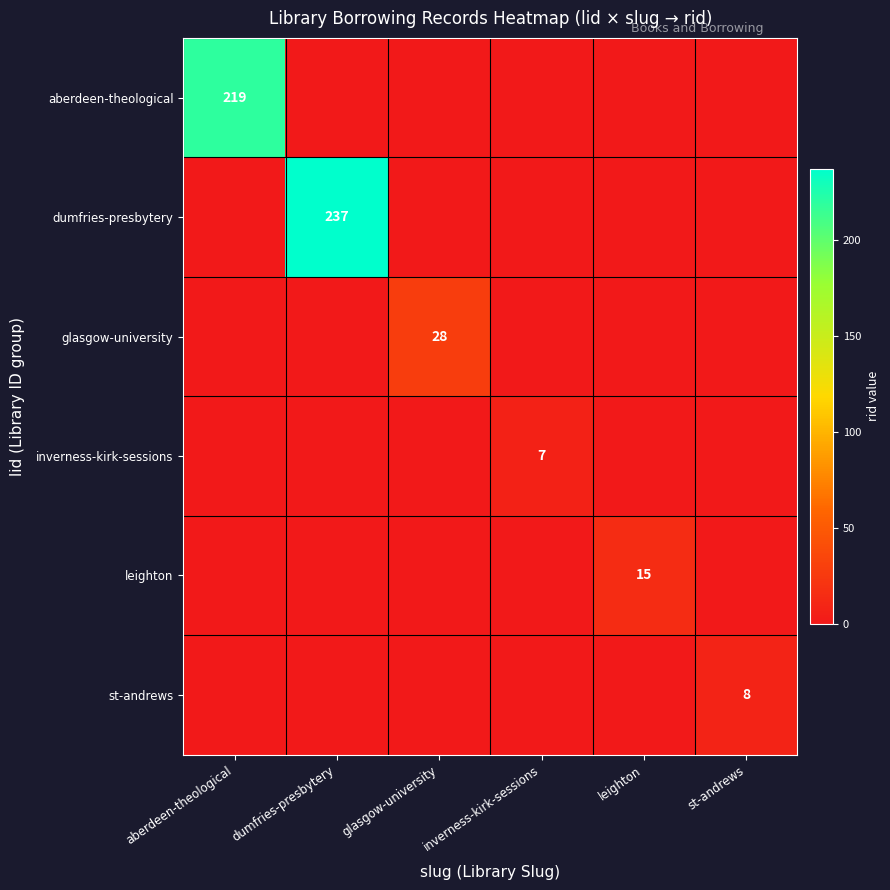

What is the sum of all aberdeen-theological values?

219